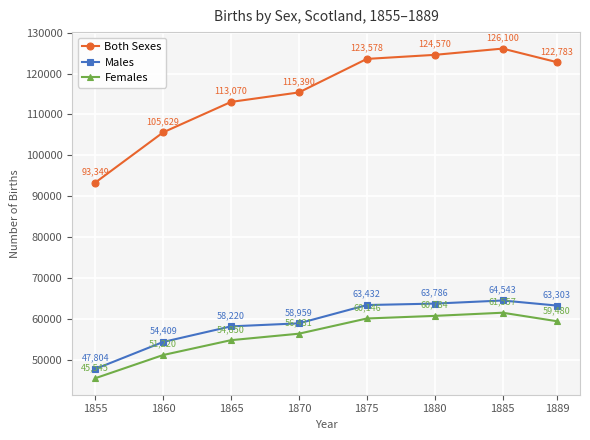

How many lines are shown in the chart?

3